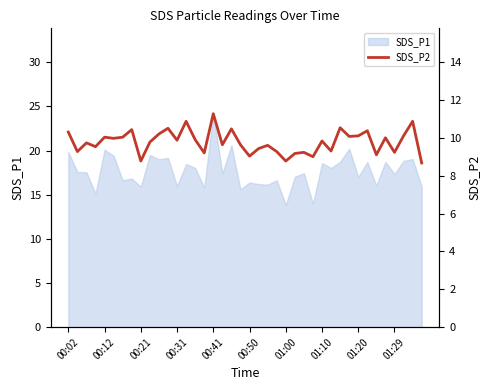

The value of SDS_P1 at 01:20 is 24.8. True or false?

False